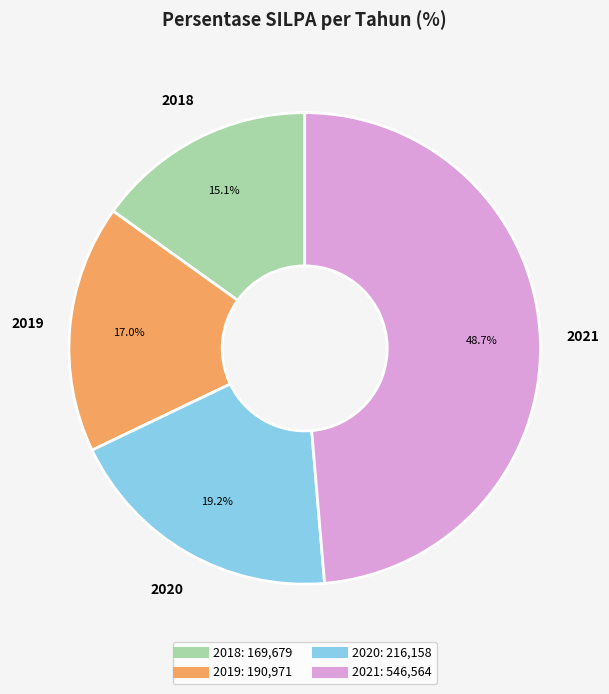

What is the total percentage of 2019 and 2018?

32.1%